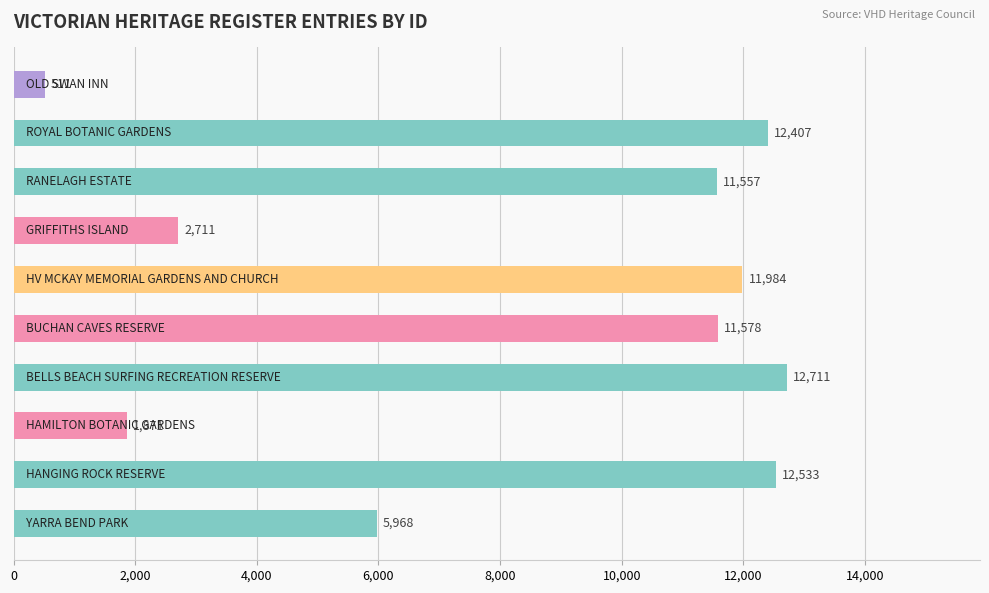

What is the difference between the maximum and minimum values?

12200